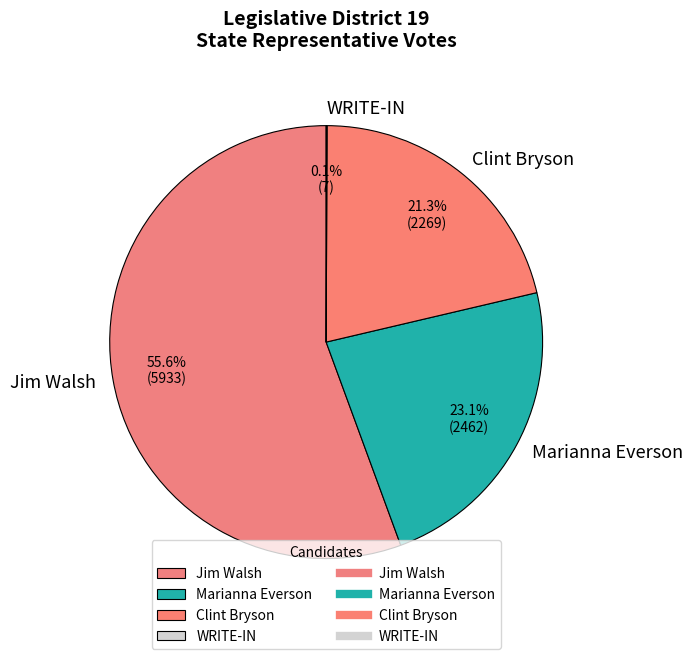

What is the largest slice in the pie chart?

Jim Walsh